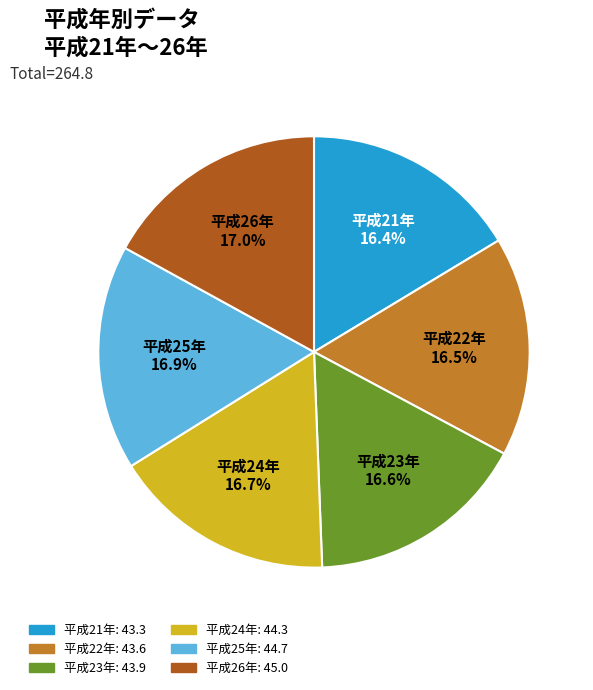

Is there a majority slice in this chart?

No